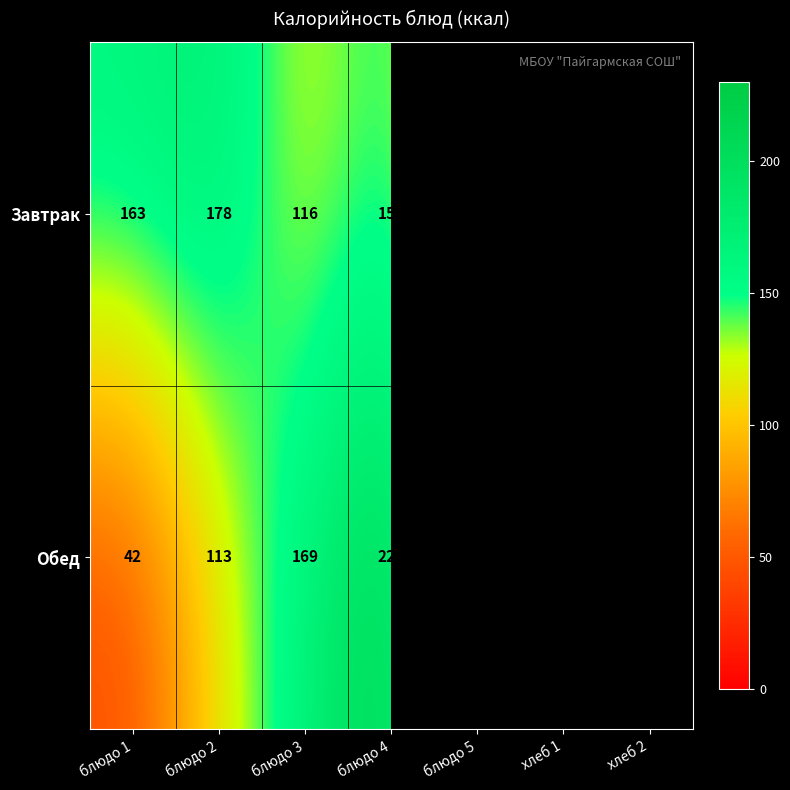

Between хлеб 1 and блюдо 5, which is larger?

блюдо 5